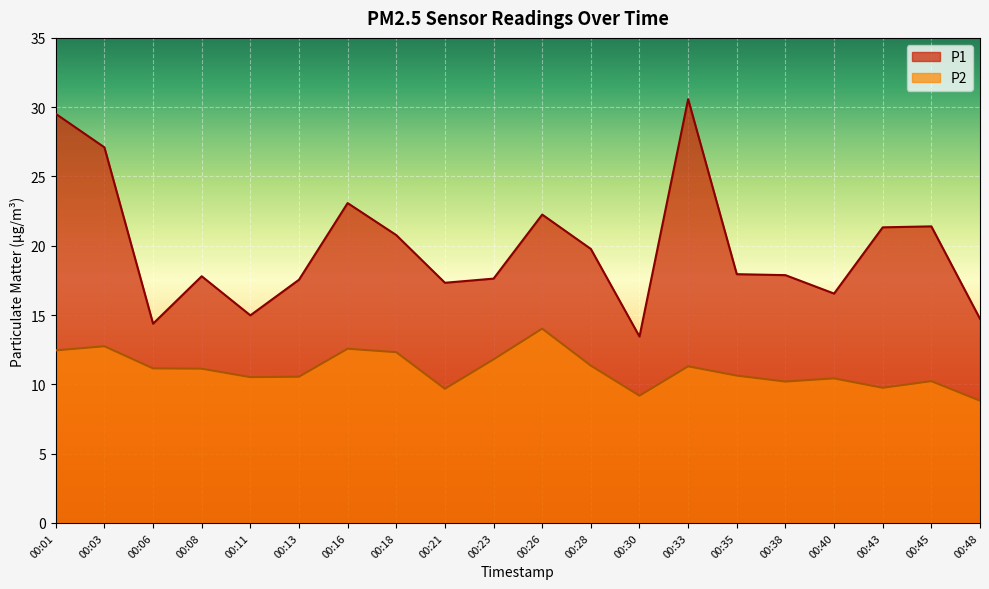

What is the maximum value for P2?

14.0